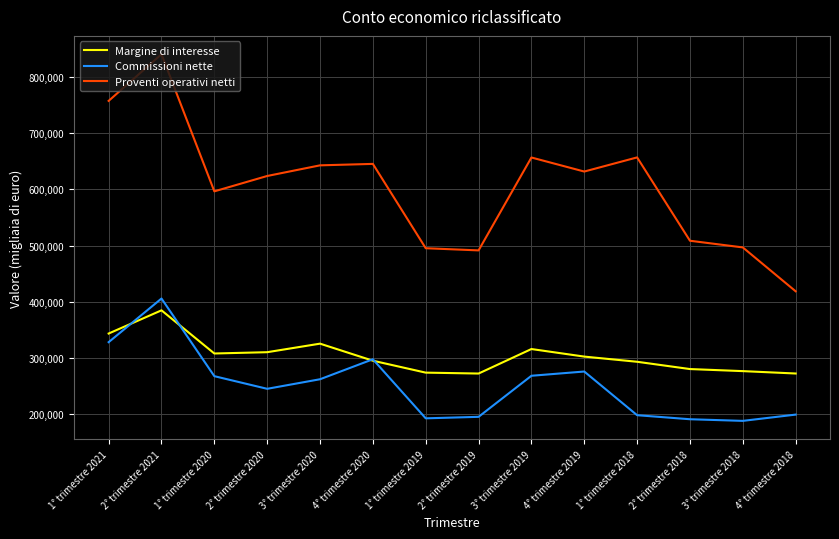

Which series changed the most between 1° trimestre 2019 and 1° trimestre 2018?

Proventi operativi netti